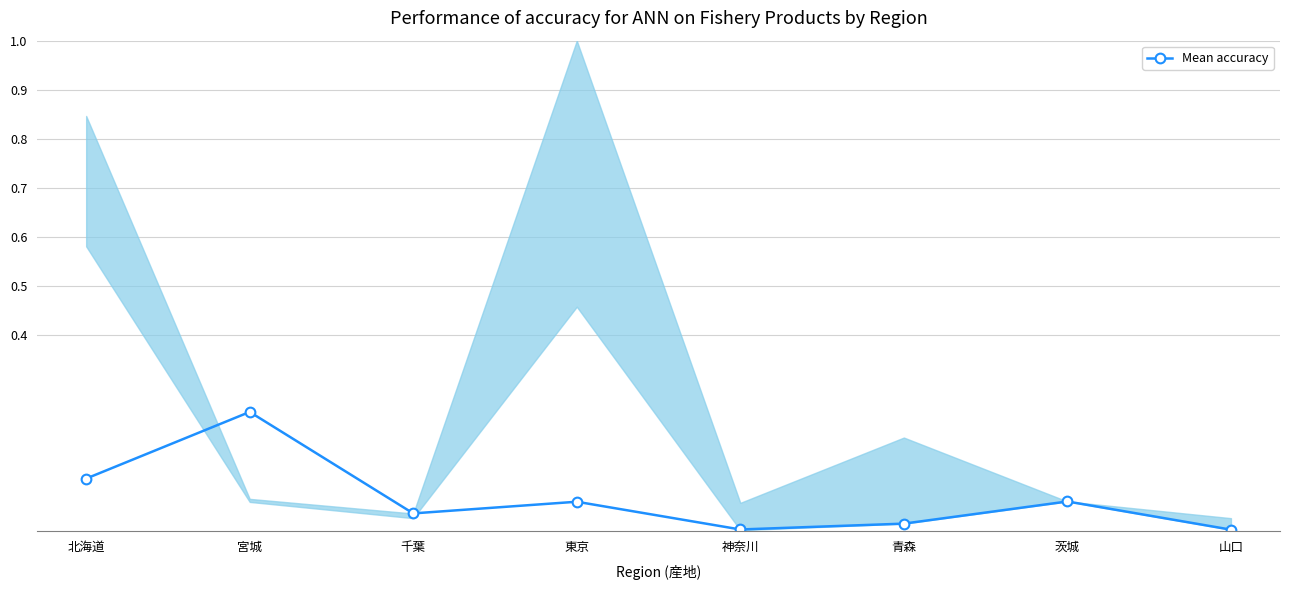

How many interior local valleys (lower than both neighbors) does the data have?

2